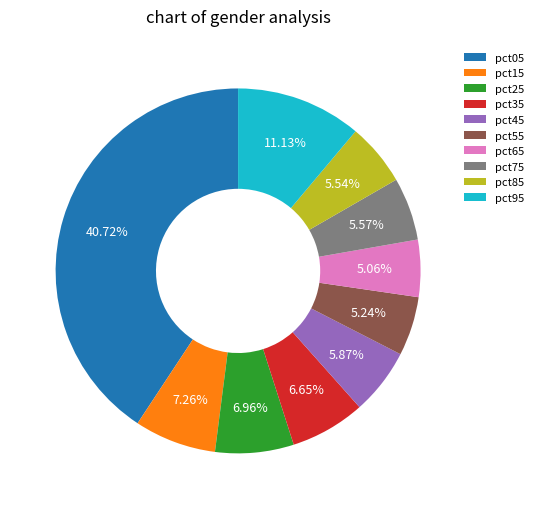

Does pct75 account for over 50% of the chart?

No